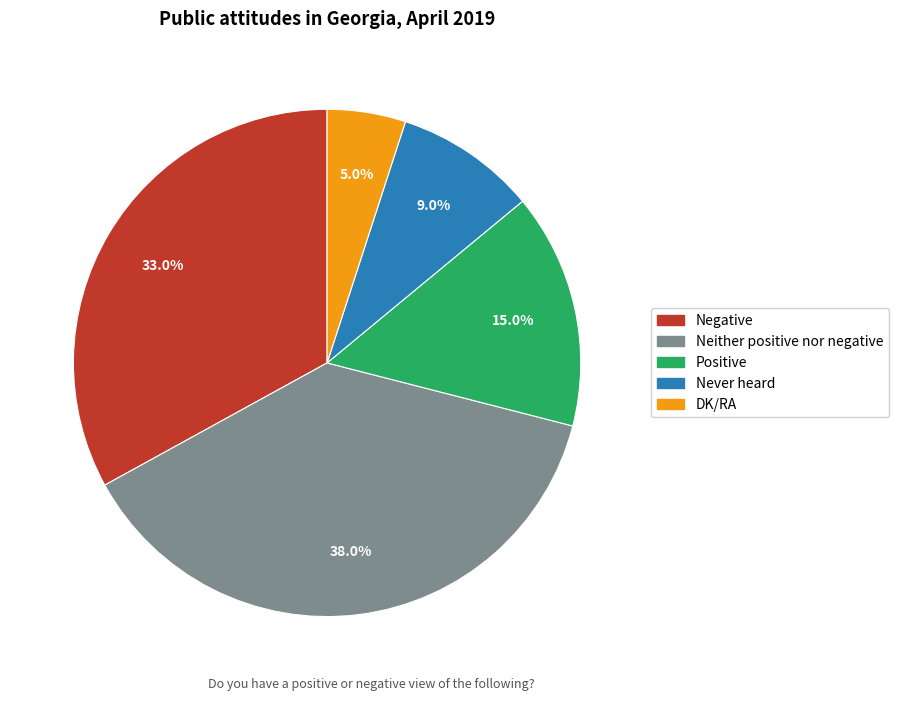

To the nearest percent, what is the average slice percentage?

20%